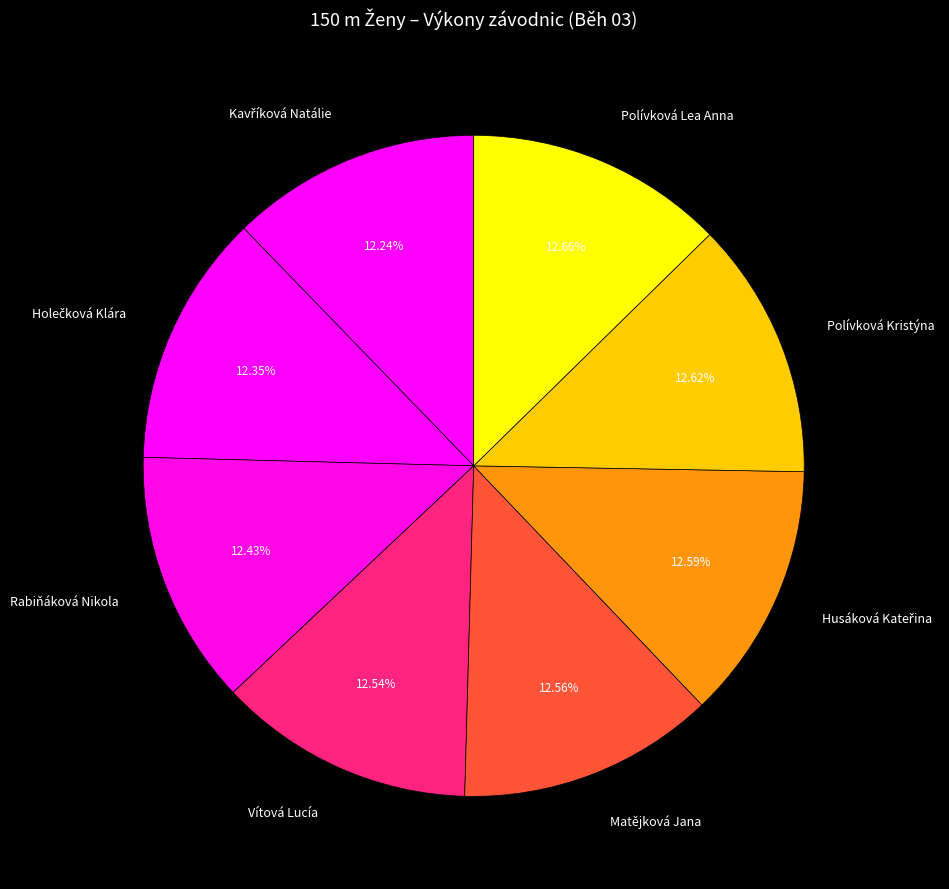

Approximately how many times larger is the value at Rabiňáková Nikola compared to Polívková Lea Anna?

1.0